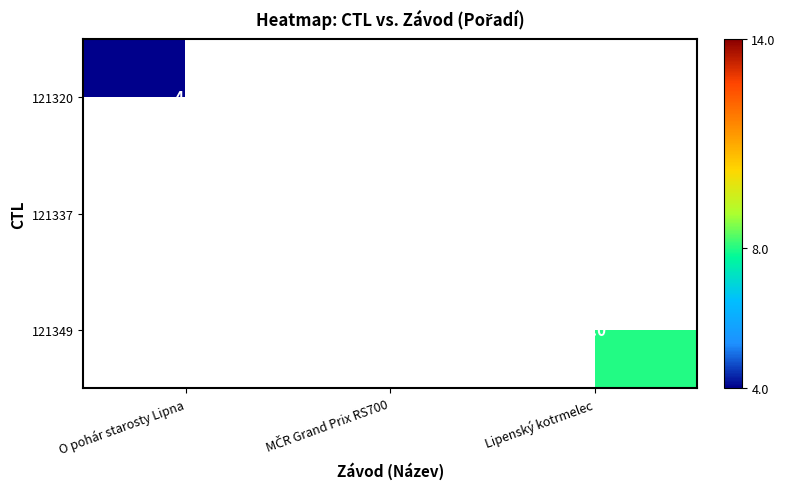

True or false: 121320 has a value of 1 at O pohár starosty Lipna.

False